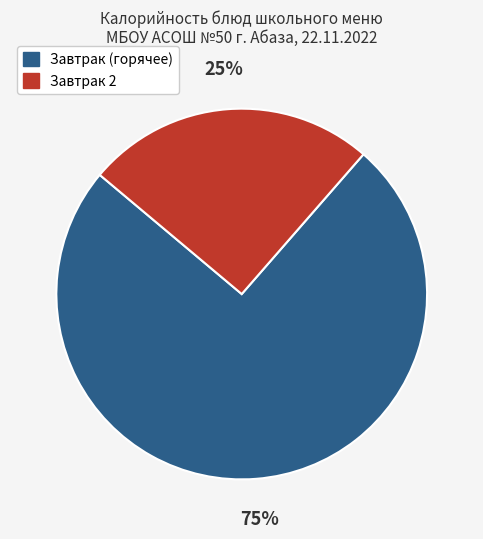

Count the number of slices in the pie.

2